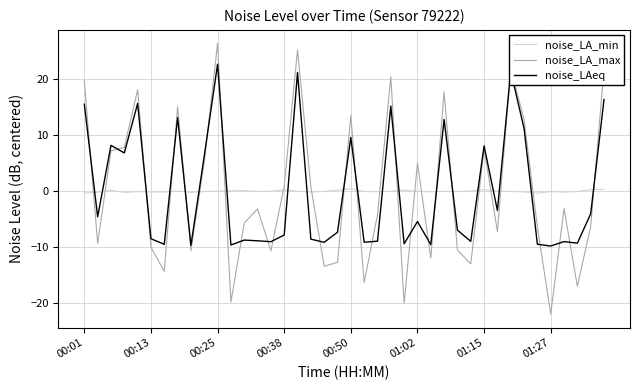

True or false: noise_LA_max and noise_LA_min intersect in this chart.

True